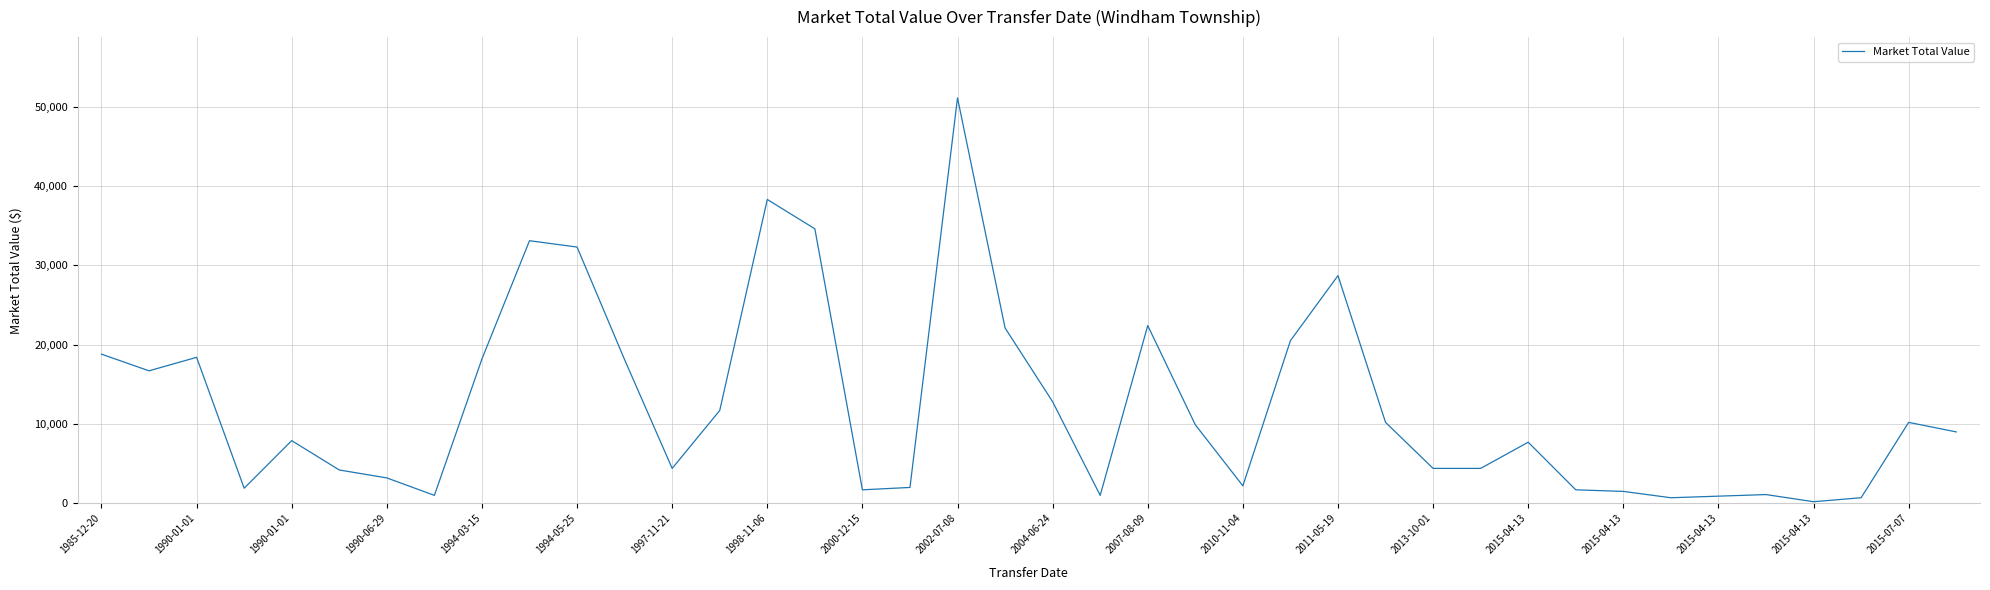

What is the difference between the maximum and minimum values?

50900